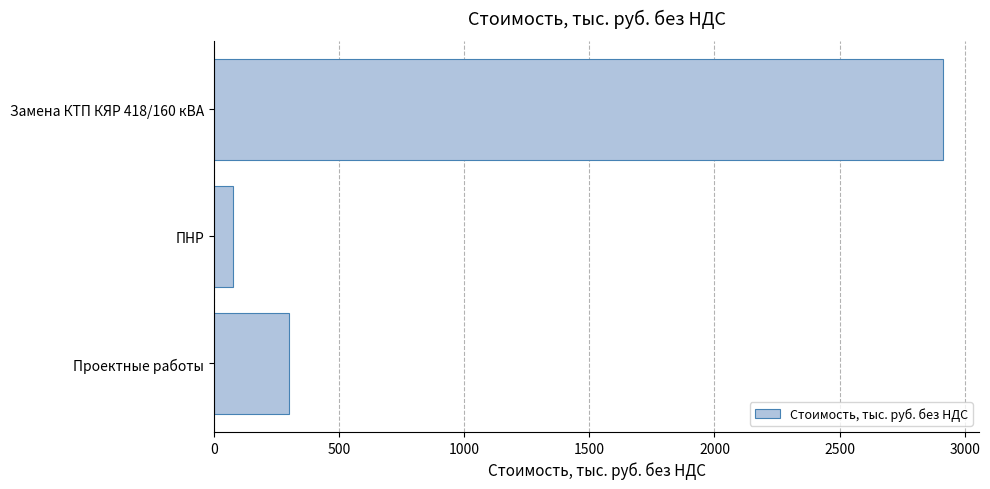

Reading top to bottom, list all the values displayed in this chart.

2912.3	74.1	299.1